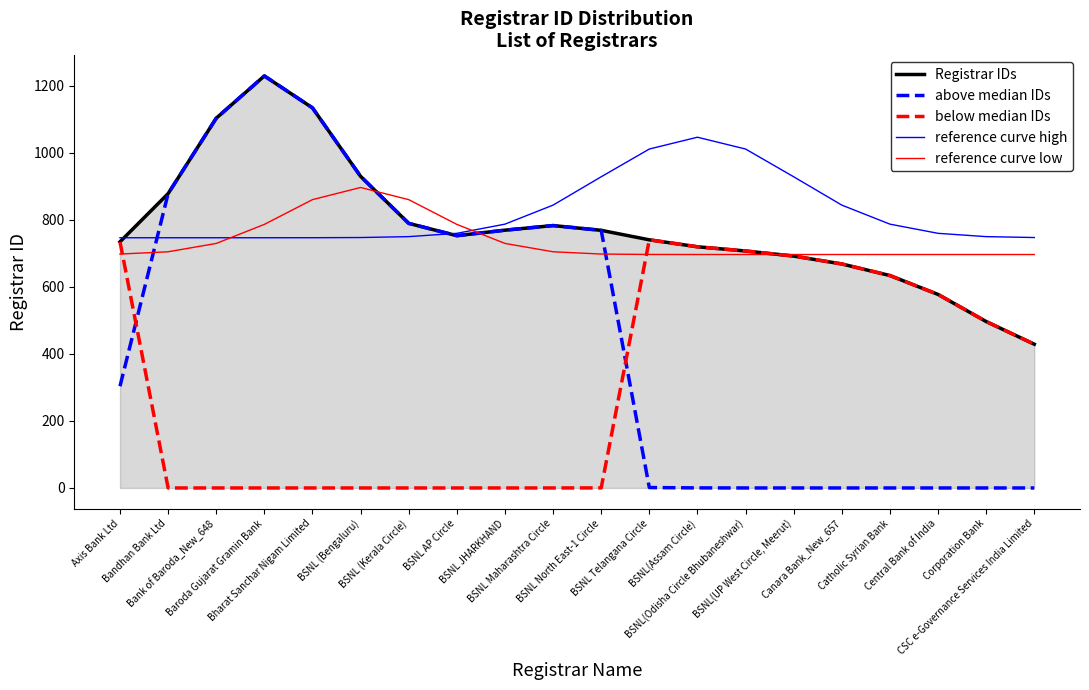

True or false: above median IDs has a value of 1324.3 at BSNL North East-1 Circle.

False